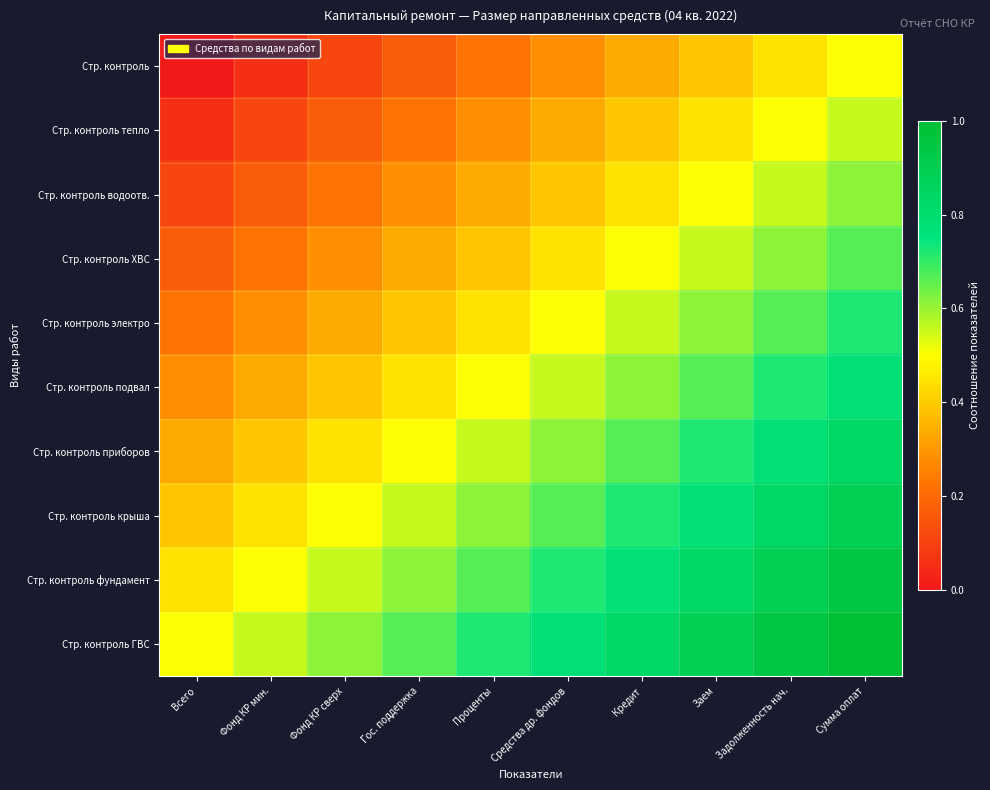

At how many categories does at least one series exceed 0?

10